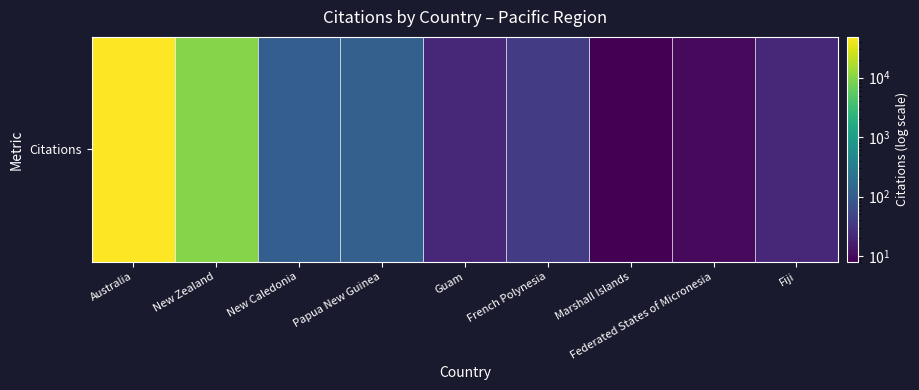

What is the change in value from New Zealand to New Caledonia?

-9812